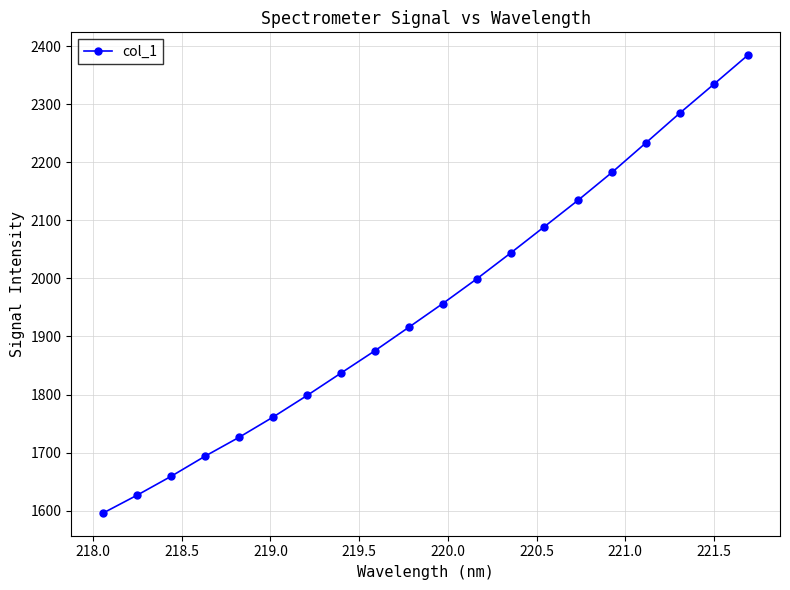

What is the value of the 6th point from the left?

1761.2